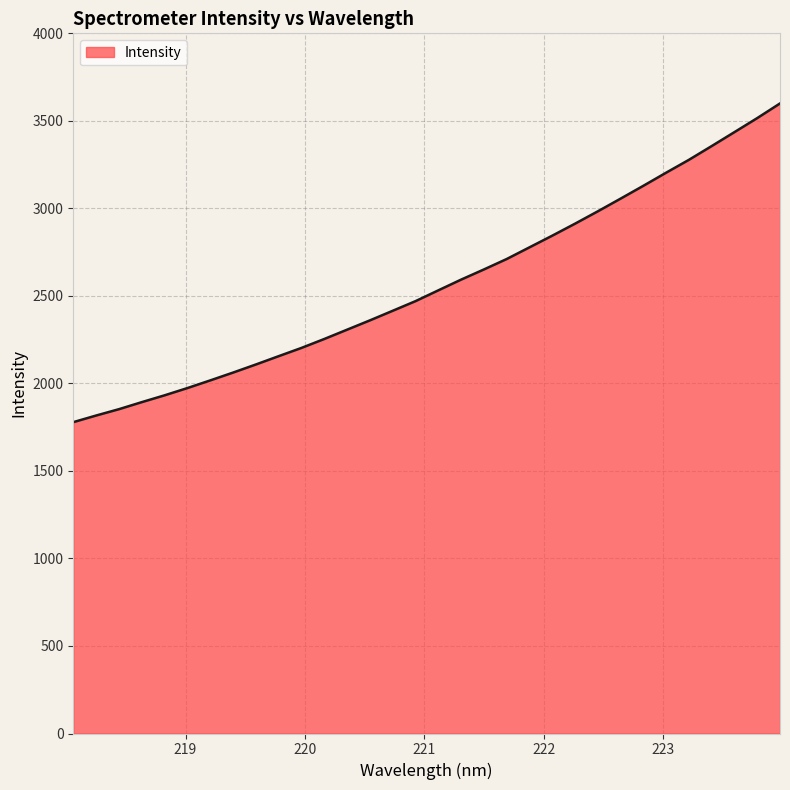

Reading left to right, list all the values displayed in this chart.

1778.7	1816.6	1852.8	1893.0	1932.0	1973.4	2017.1	2061.8	2108.1	2155.7	2202.8	2253.8	2307.0	2360.1	2414.9	2470.0	2531.6	2592.9	2651.0	2710.6	2777.3	2844.0	2912.6	2983.2	3055.6	3129.0	3203.9	3277.4	3356.0	3435.7	3515.8	3599.5